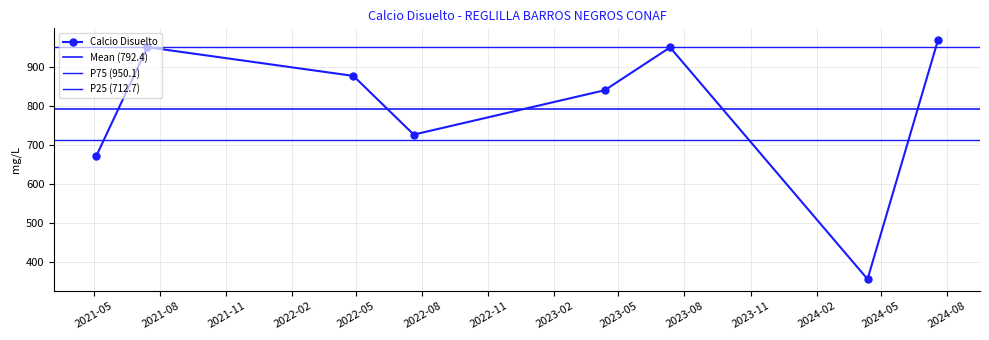

Rank the categories by value from highest to lowest.

2024-07-19, 2021-07-14, 2023-07-12, 2022-04-27, 2023-04-12, 2022-07-20, 2021-05-04, 2024-04-12